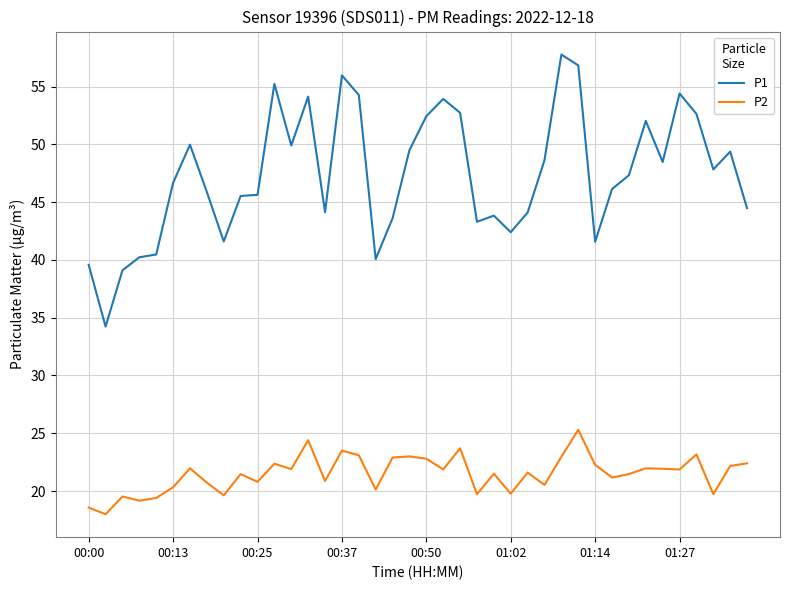

Rank the series by their average value, from lowest to highest.

P2, P1